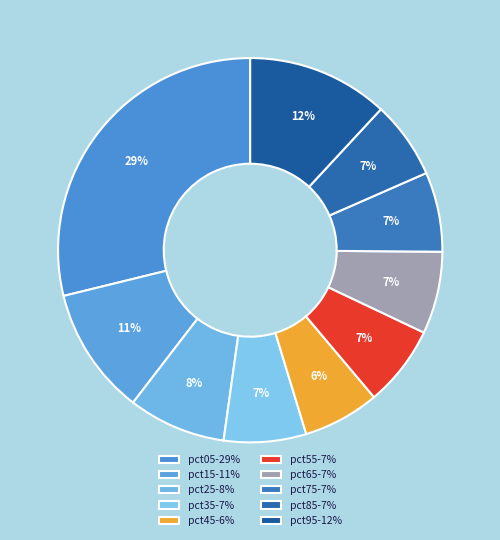

Count the number of slices in the pie.

10